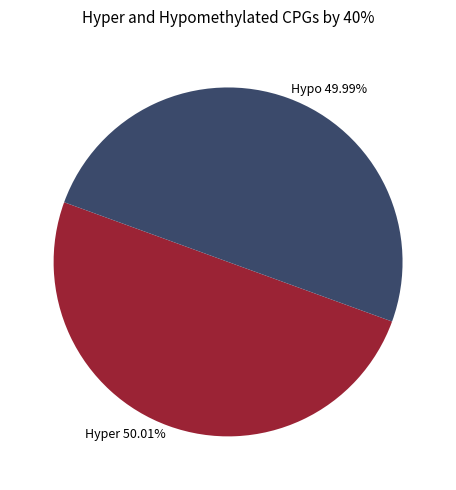

Do Hyper 50.01% and Hypo 49.99% together represent more than half of the pie?

Yes